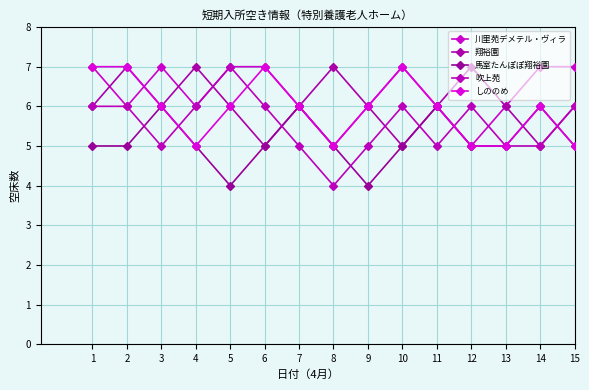

Does the chart have visible grid lines?

Yes